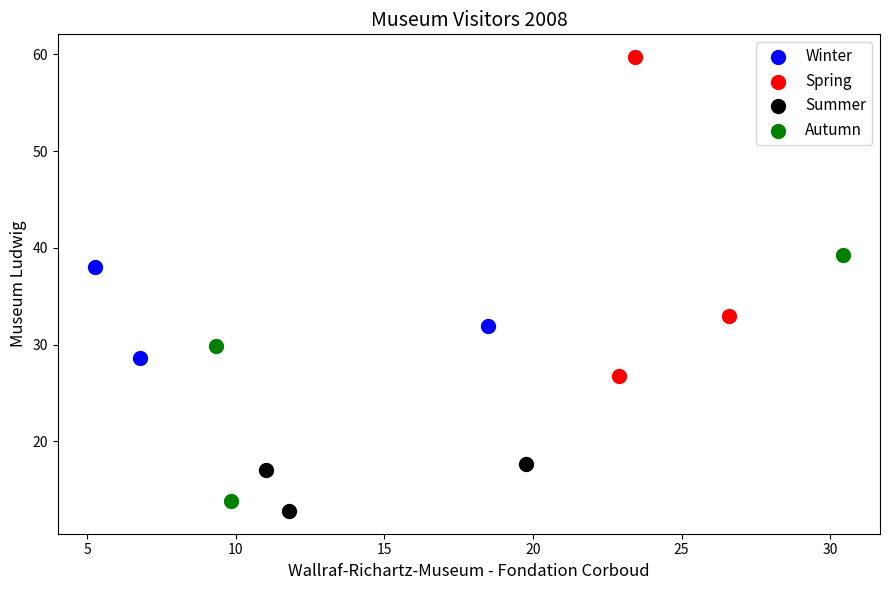

Which series reaches the maximum Y coordinate?

Spring